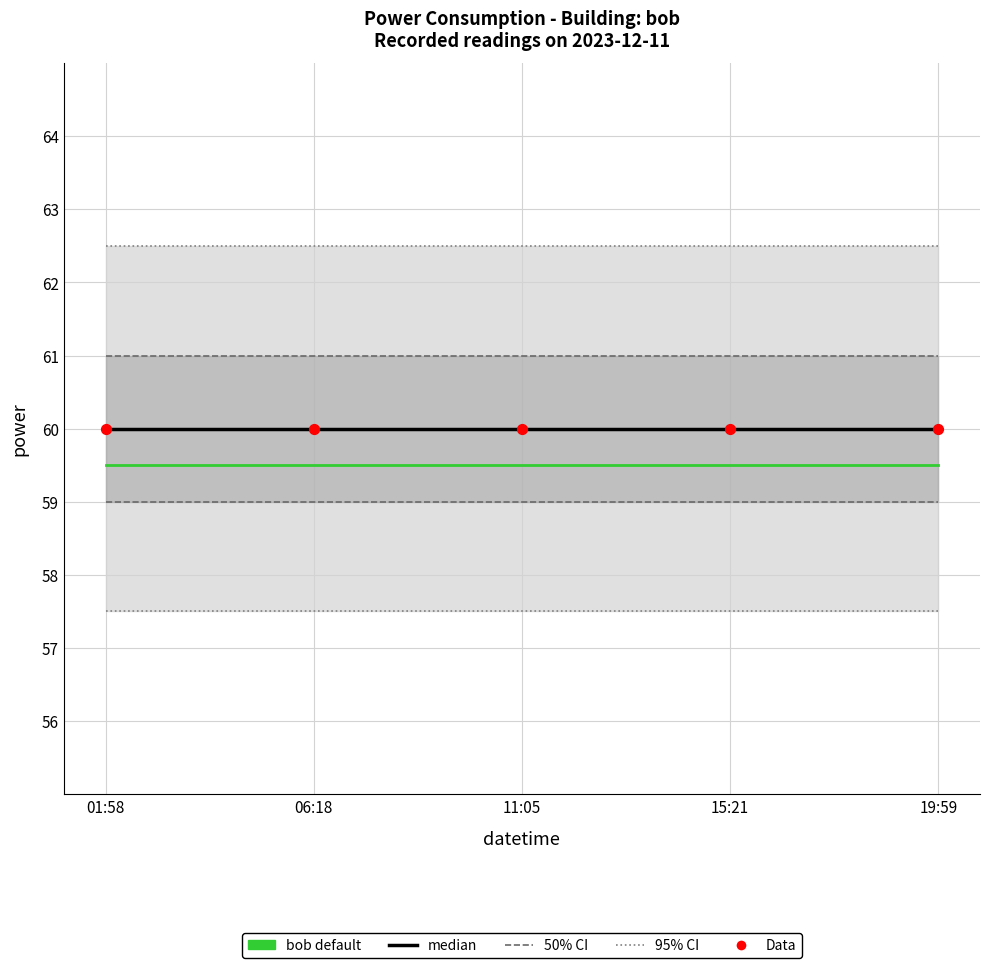

At how many categories does at least one series exceed 59?

5